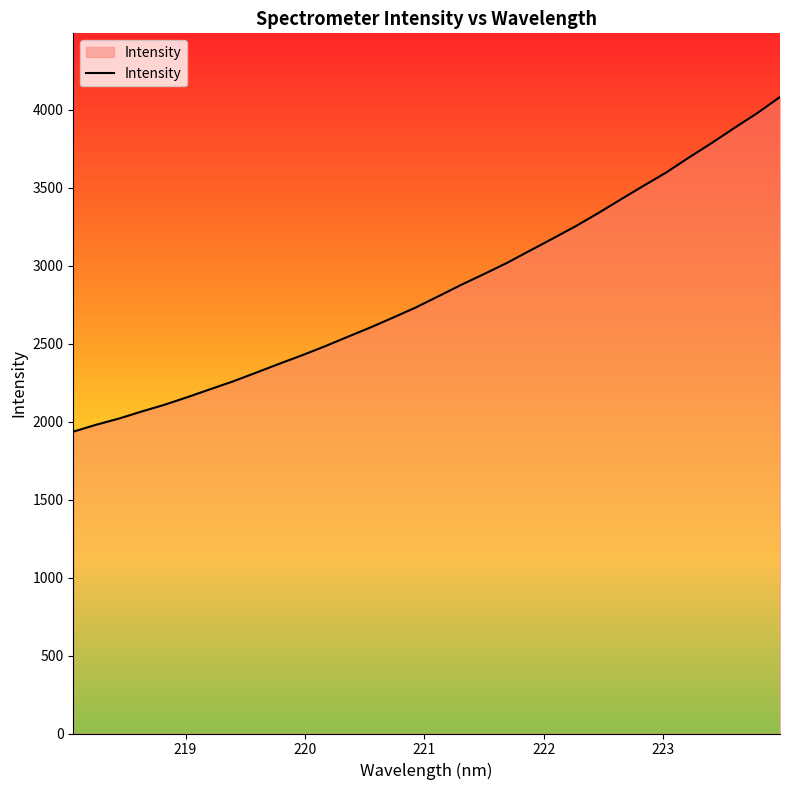

What is the difference between the maximum and minimum values?

2145.8